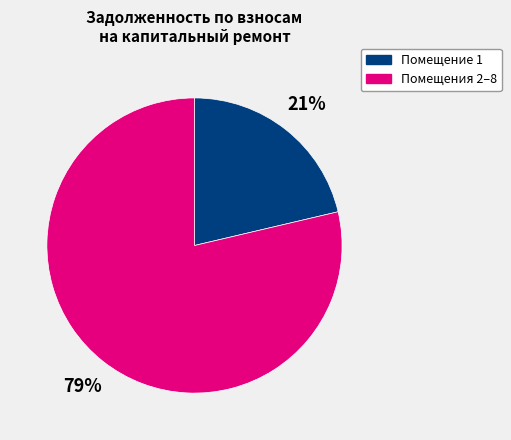

Does any single category account for the majority?

Yes